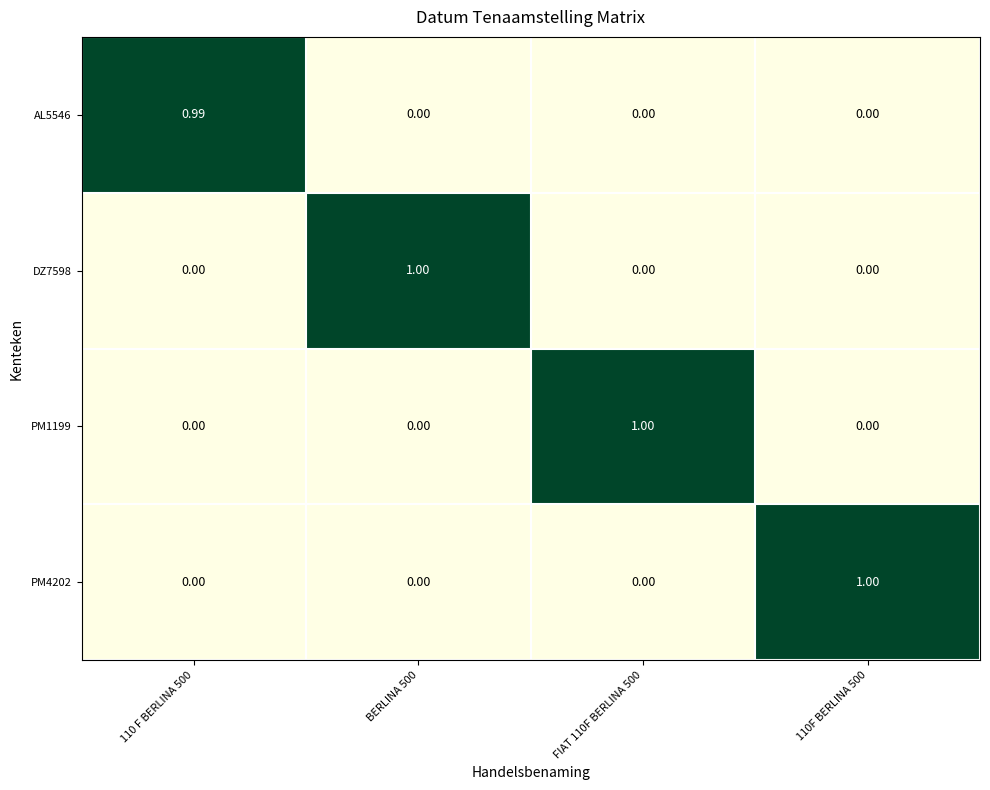

At how many categories does at least one series exceed 0?

4